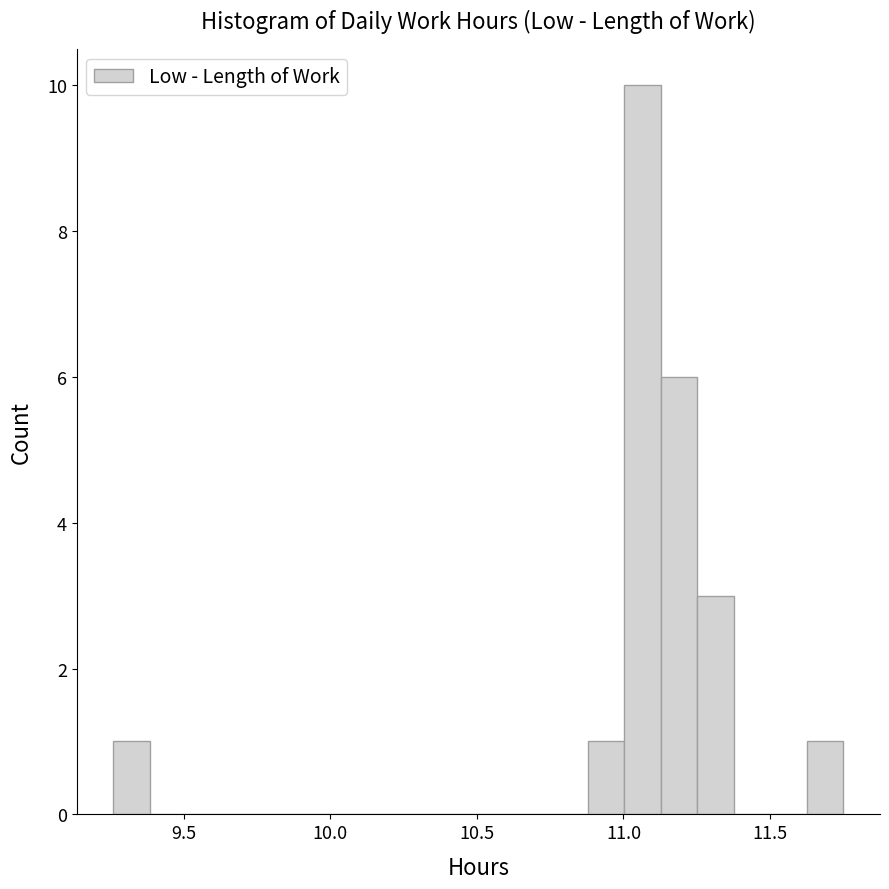

Around what value on the x-axis is the tallest bar? Give the approximate position of its centre, as read against the axis.

11.05